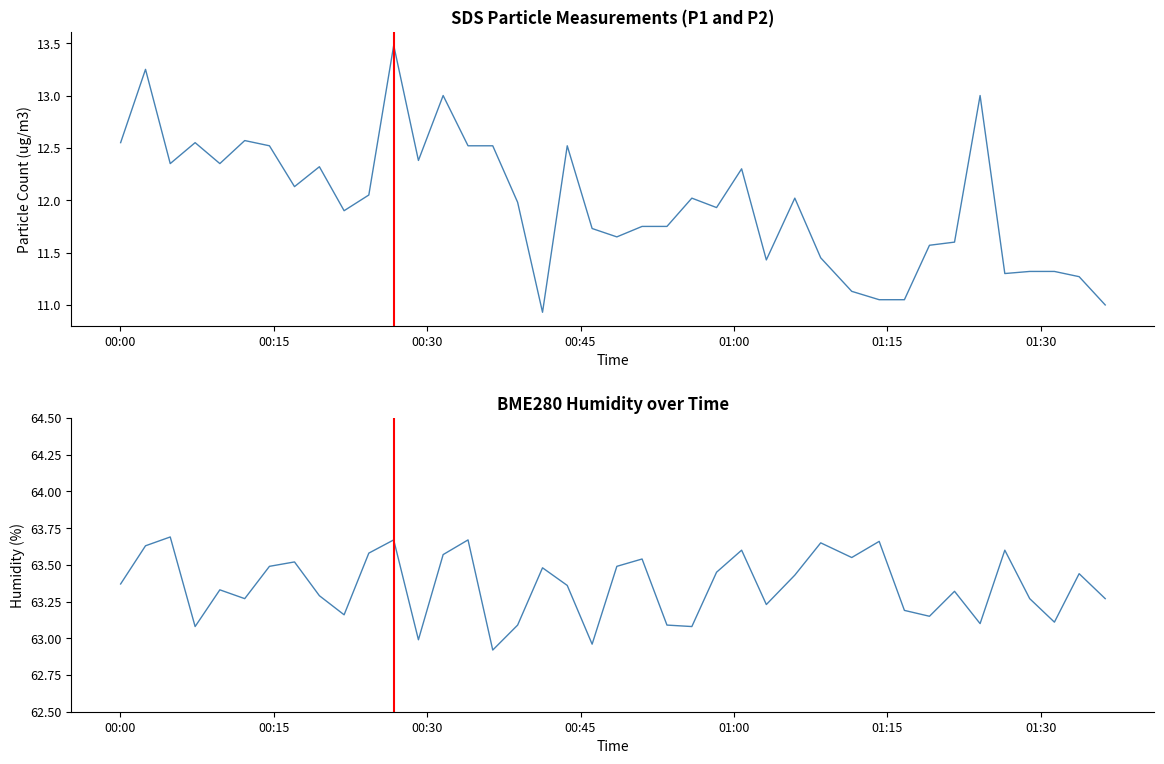

What is the lowest value of the BME280_humidity series?

62.9